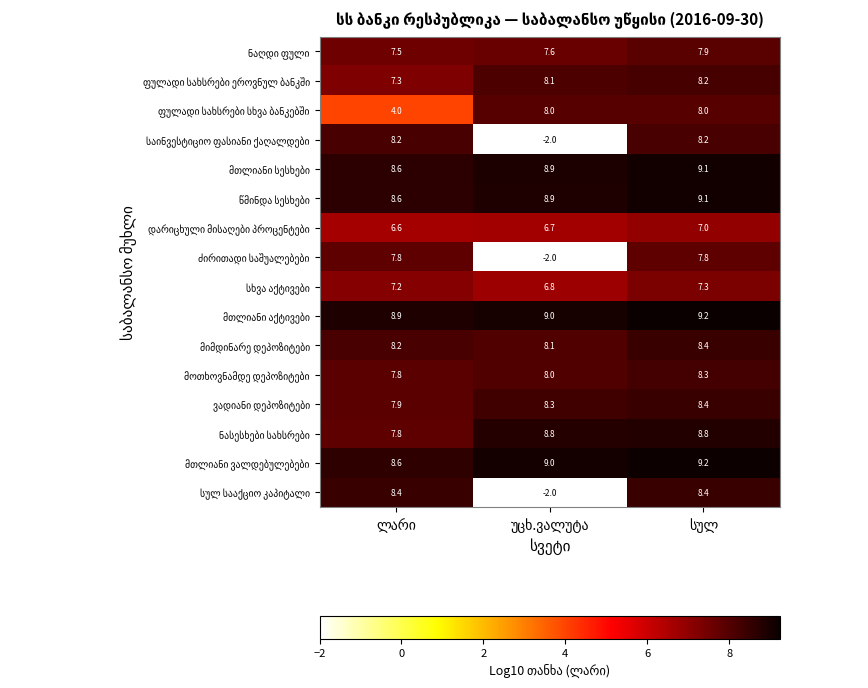

At how many categories does at least one series exceed 3?

3